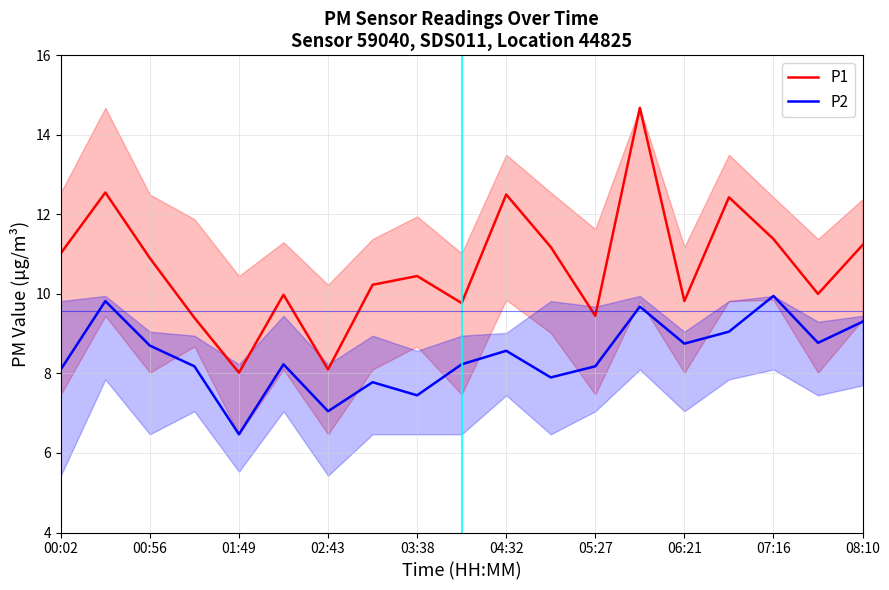

At 04:32, list the series in order from smallest to largest.

P2, P1